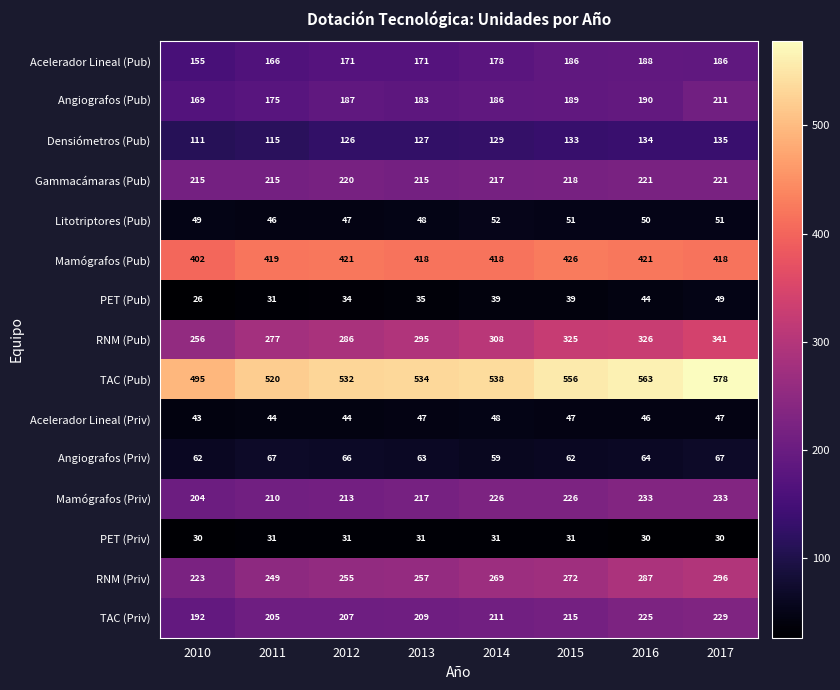

List the series in order of their peak value, highest first.

TAC (Pub), Mamógrafos (Pub), RNM (Pub), RNM (Priv), Mamógrafos (Priv), TAC (Priv), Gammacámaras (Pub), Angiografos (Pub), Acelerador Lineal (Pub), Densiómetros (Pub), Angiografos (Priv), Litotriptores (Pub), PET (Pub), Acelerador Lineal (Priv), PET (Priv)